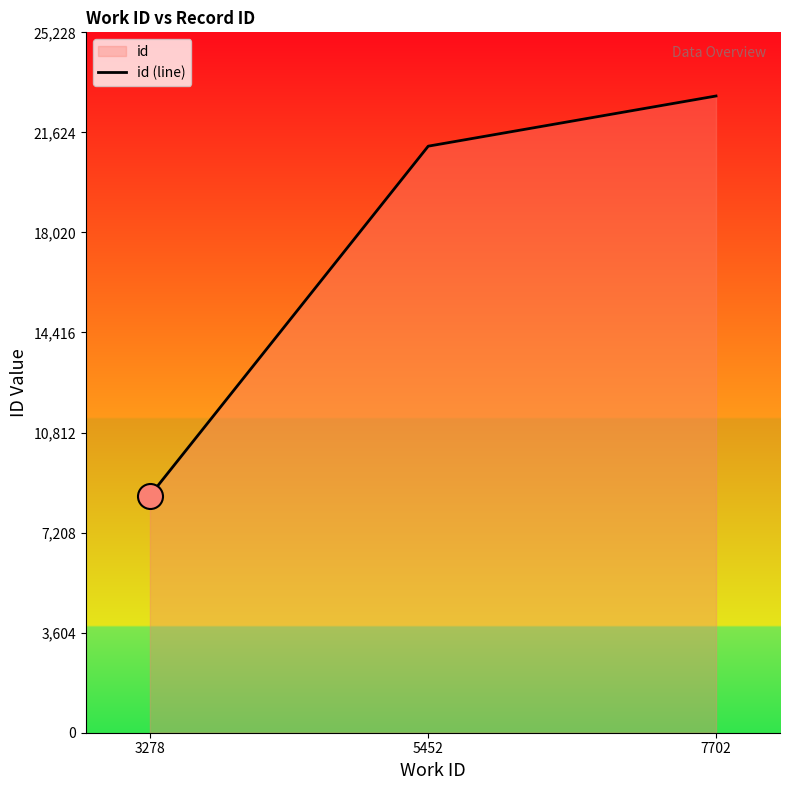

Is it true that the value at 7702 is 6599?

False